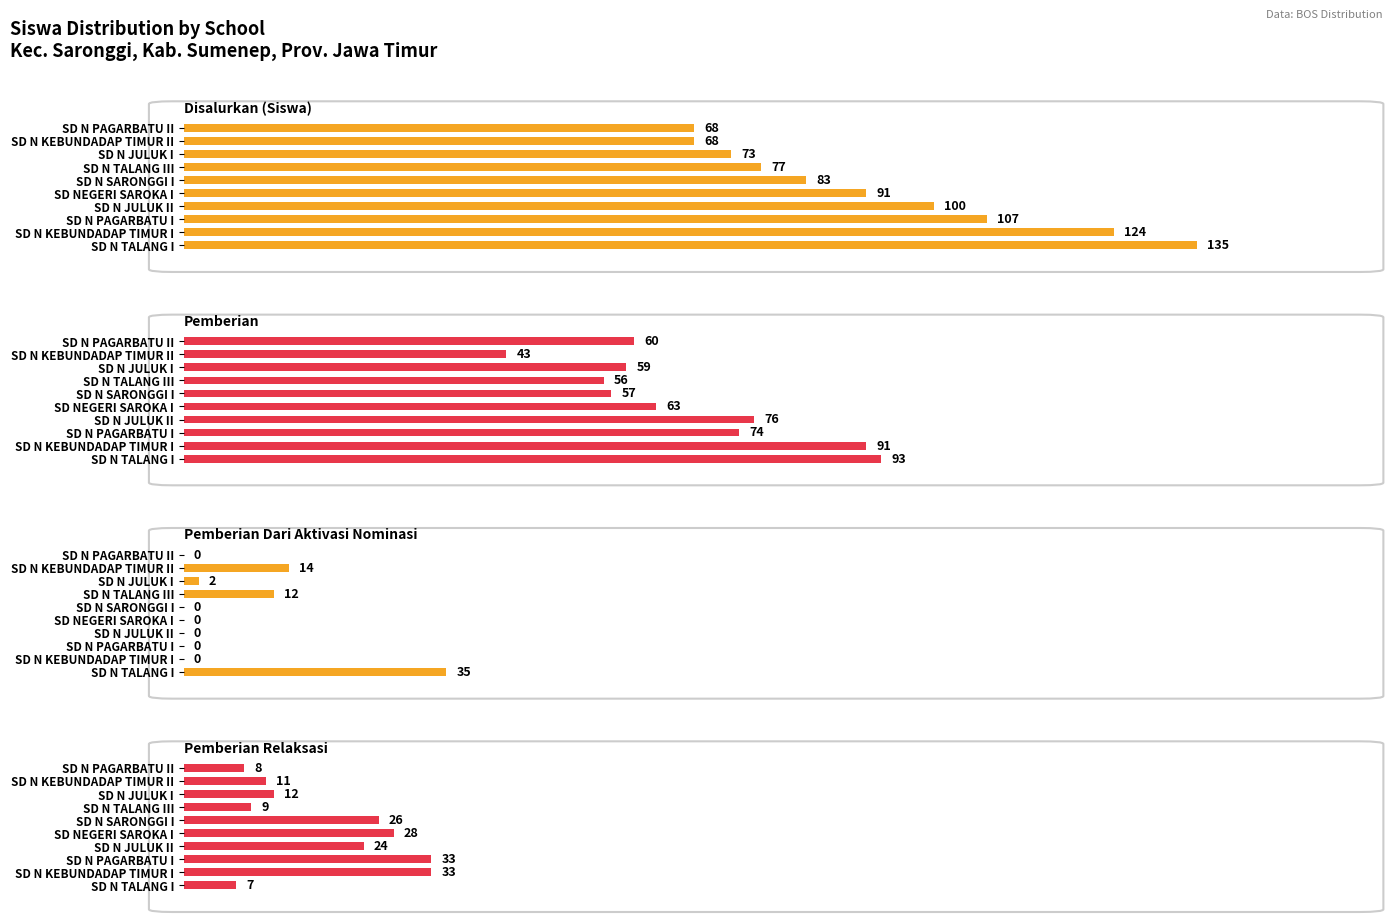

Reading left to right, what are all the values shown in this chart?

Disalurkan (Siswa): 135	124	107	100	91	83	77	73	68	68
Pemberian: 93	91	74	76	63	57	56	59	43	60
Pemberian Dari Aktivasi Nominasi: 35	0	0	0	0	0	12	2	14	0
Pemberian Relaksasi: 7	33	33	24	28	26	9	12	11	8